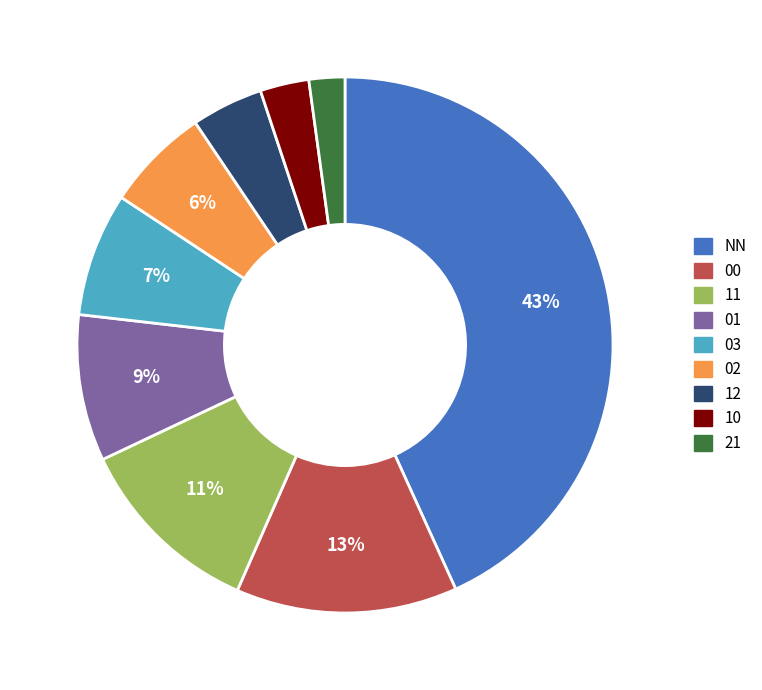

Is the sum of 12 and NN greater than half?

No